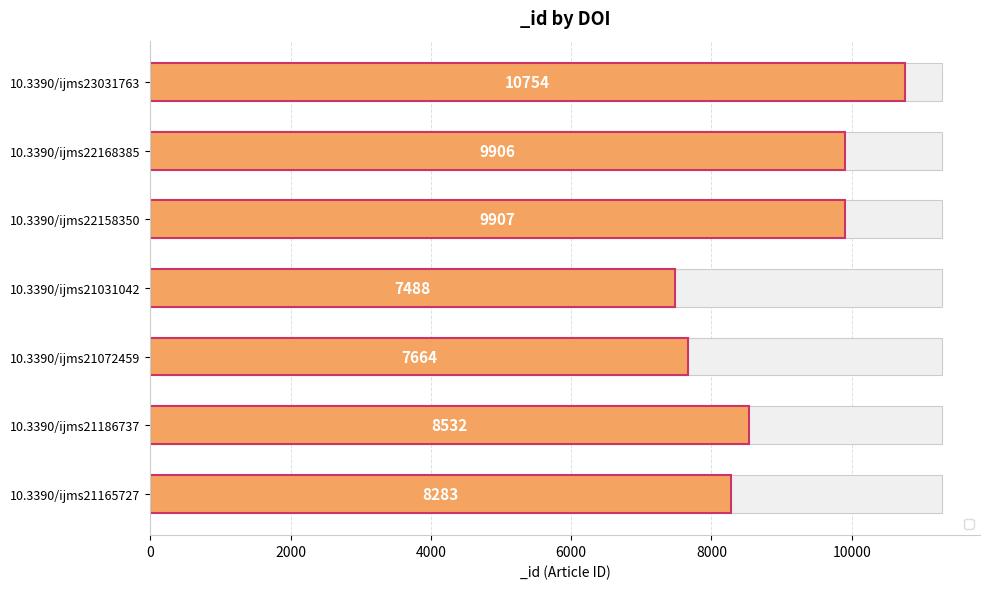

How many bars are there in total?

7